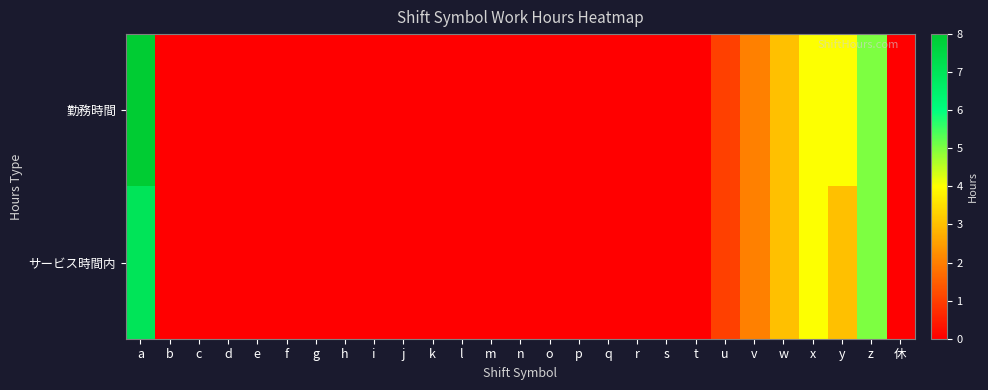

At which category is the sum across all series the highest?

a